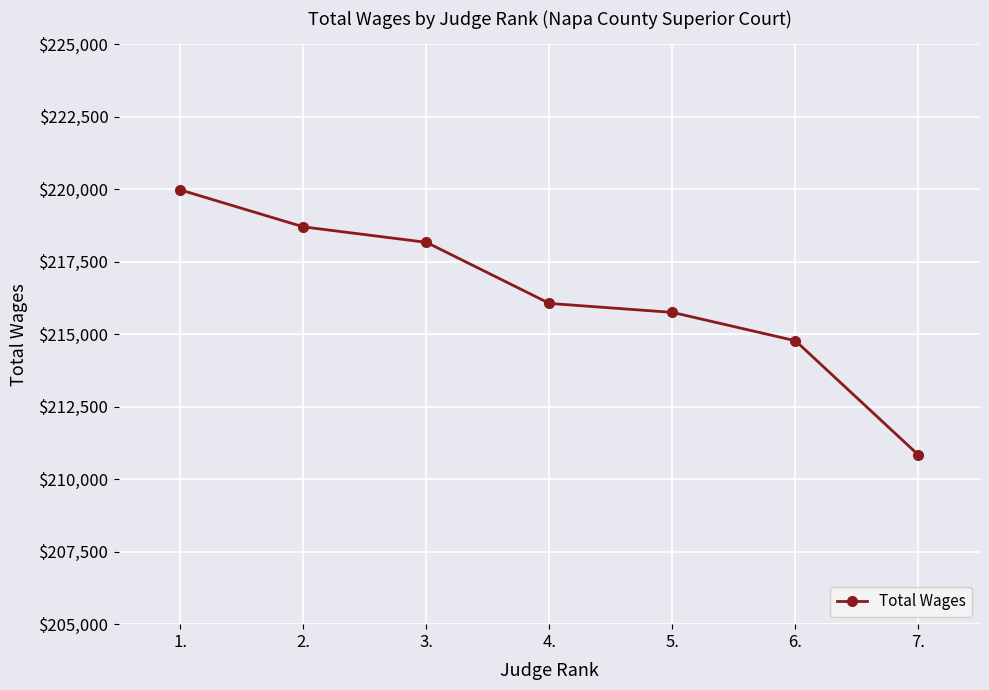

True or false: the data has more than 2 interior local peaks.

False